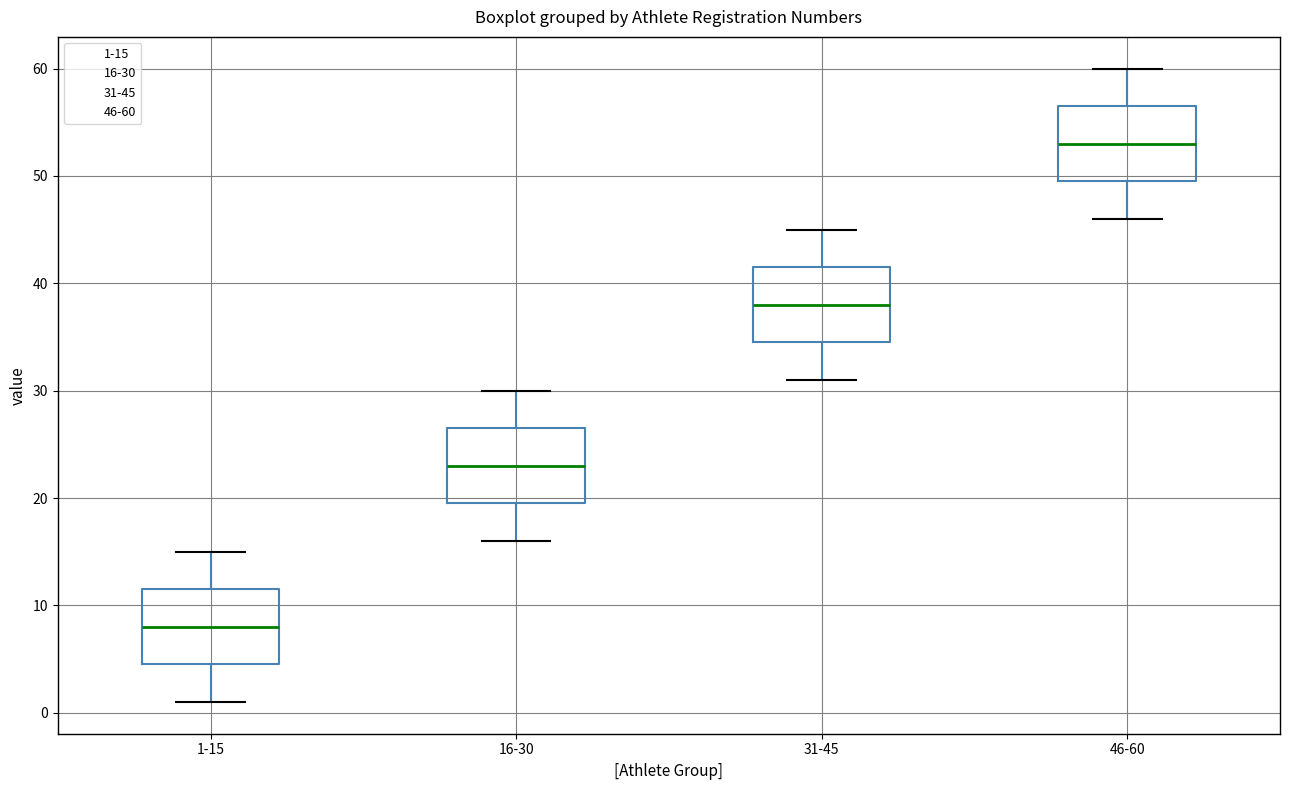

Which box's median line is the highest?

46-60